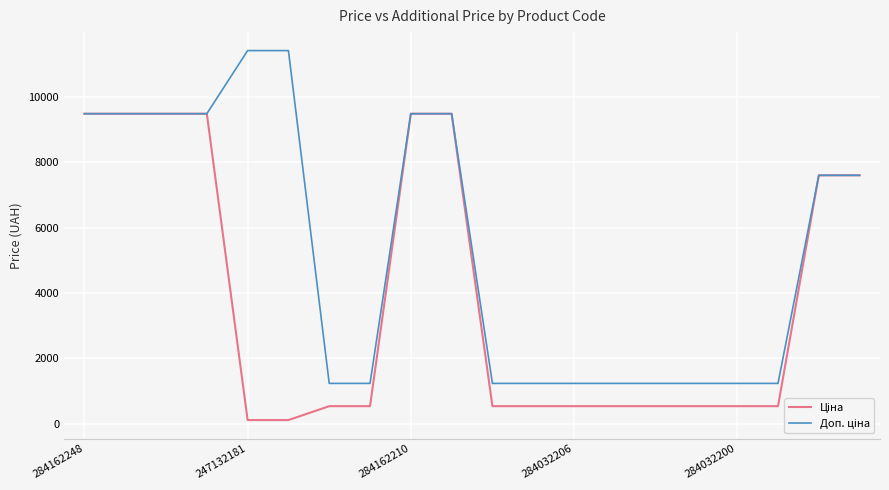

Is this an area chart (filled region under the line)?

No